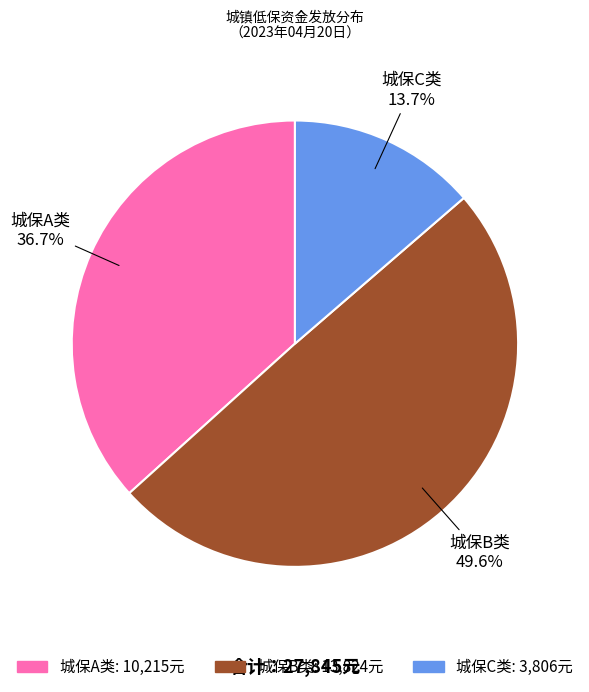

How many slices are in this pie chart?

3